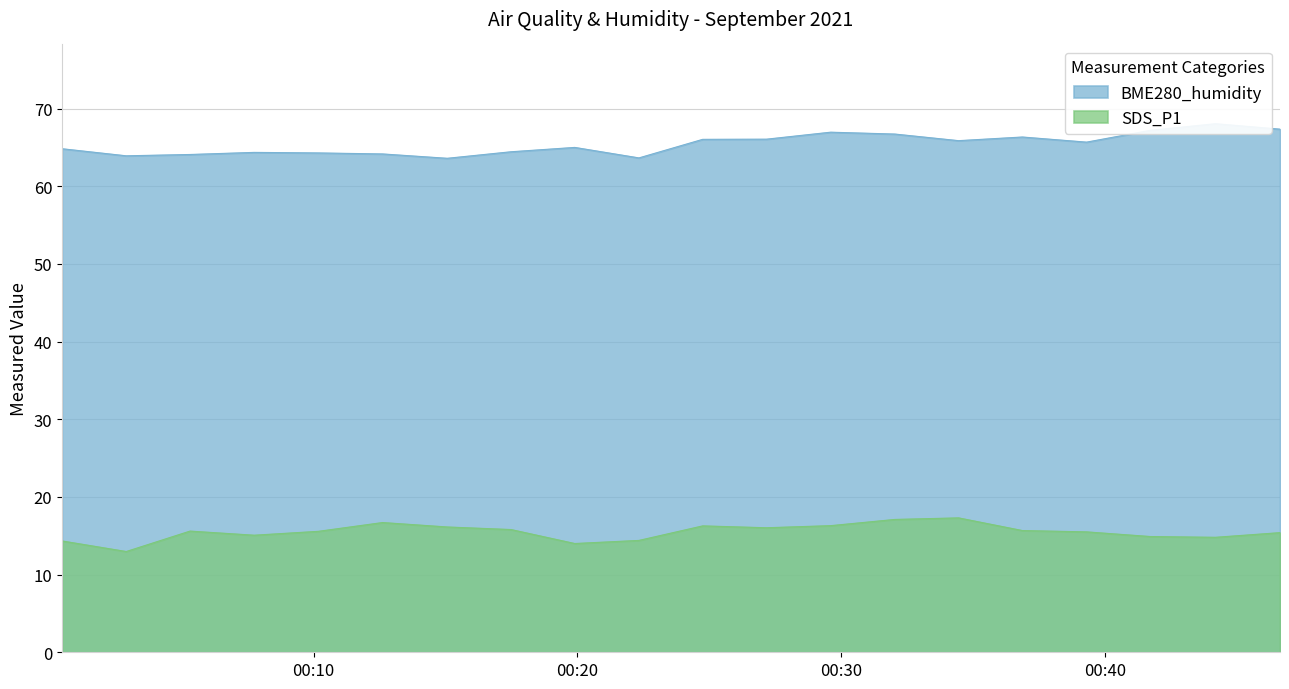

At which category does SDS_P1 reach its first local peak?

2021/09/08 00:05:19